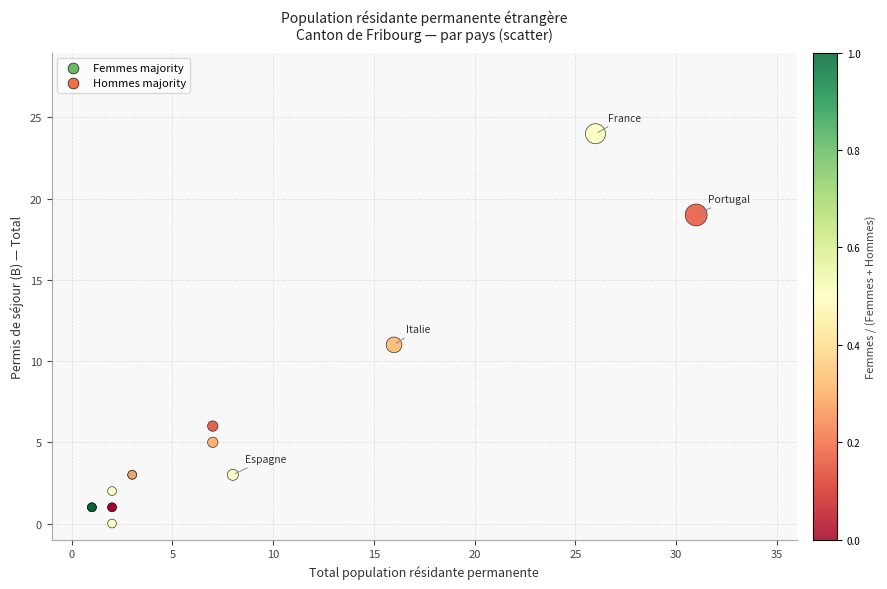

What Y value in the scatter plot is closest to 12?

11